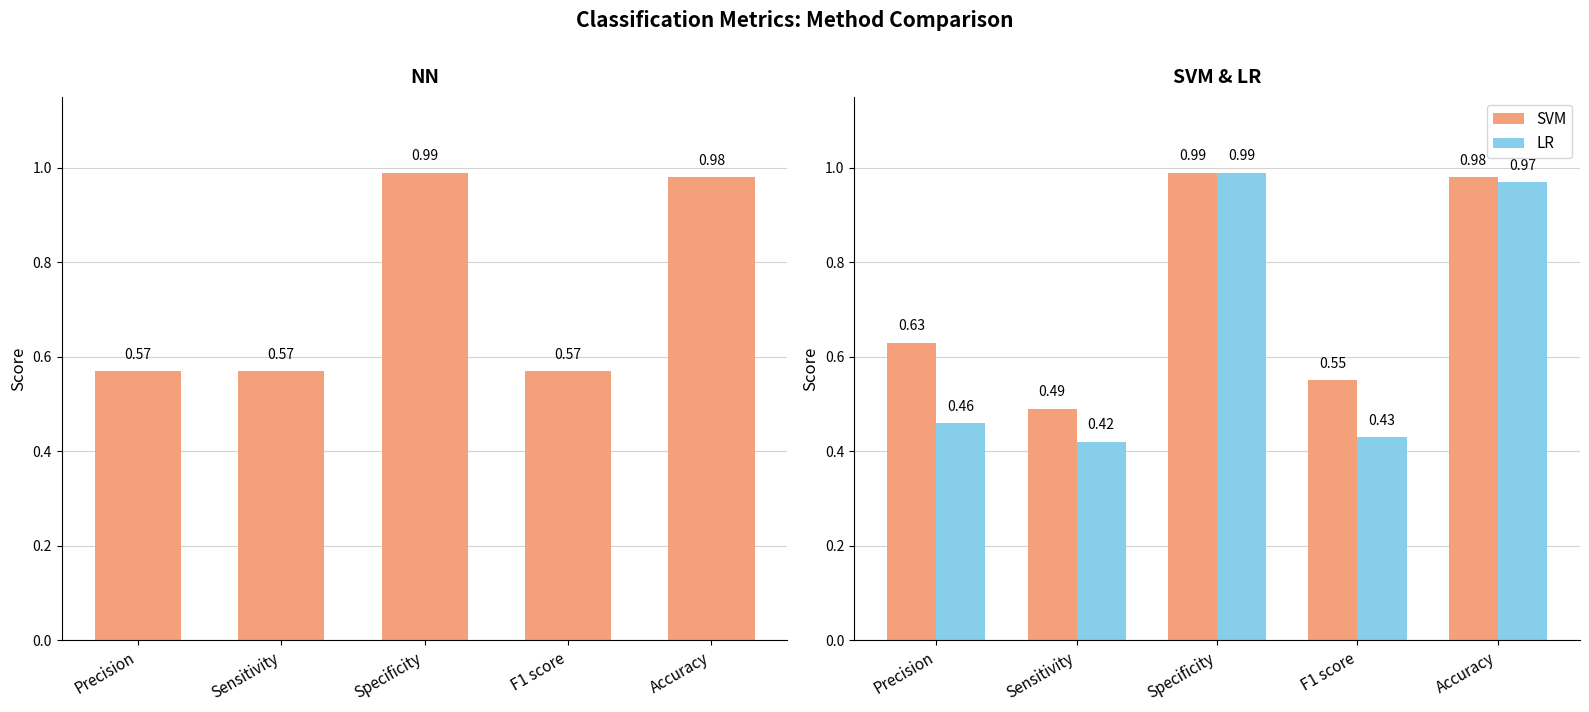

Is it true that SVM equals 0.5 at Sensitivity?

True